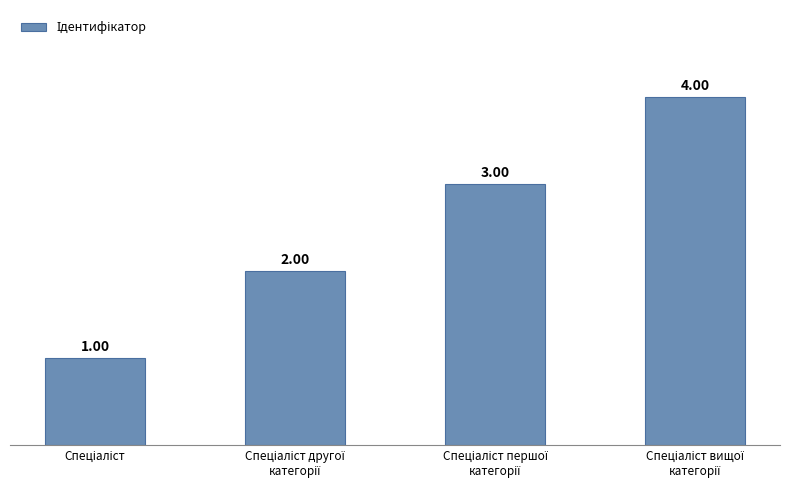

How many values are between 2 and 4?

3